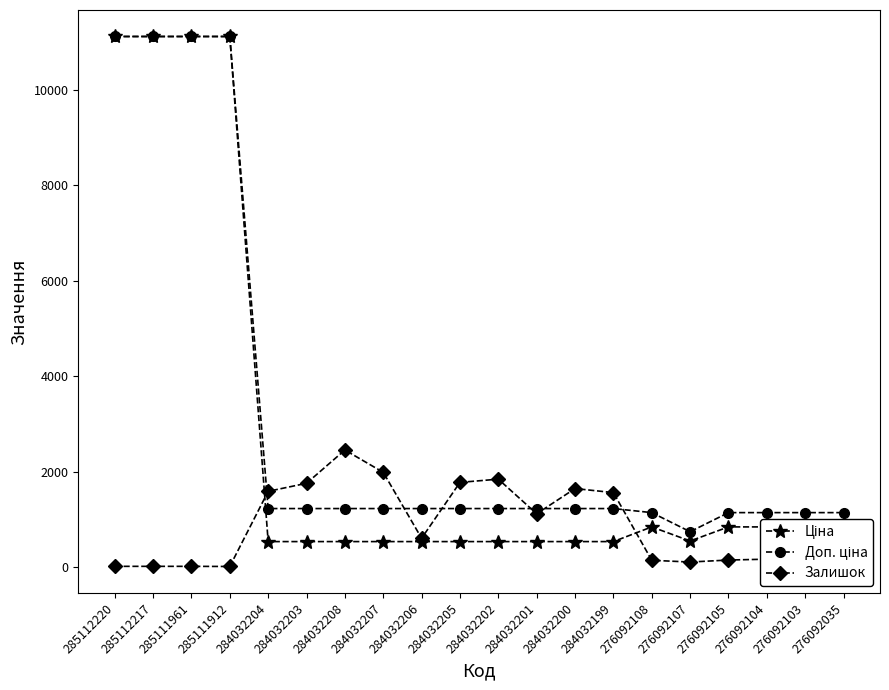

At how many categories does at least one series exceed 7984?

4